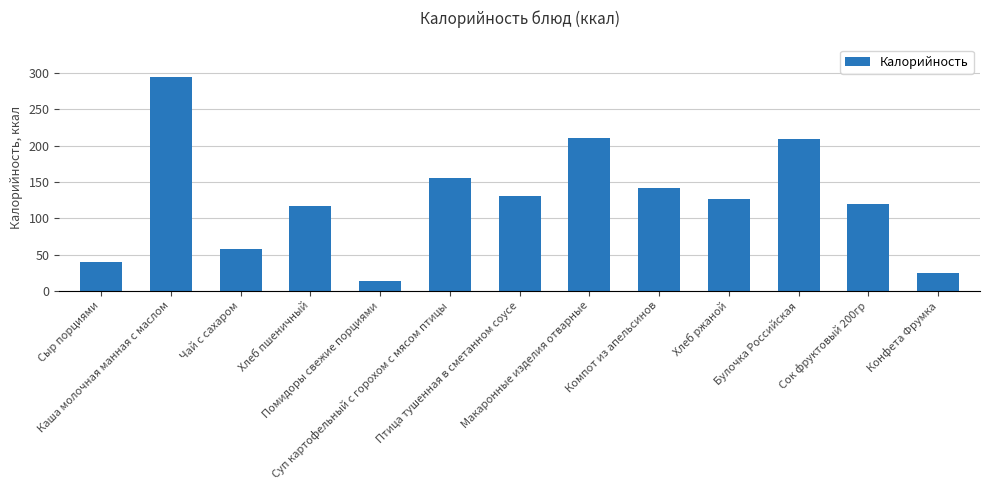

What is the minimum value shown in the chart?

14